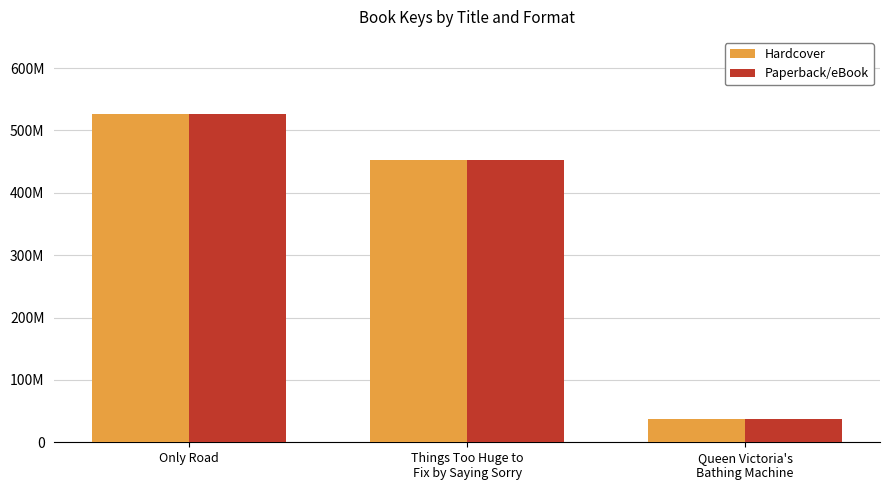

At Queen Victoria's
Bathing Machine, list the series in order from largest to smallest.

Hardcover, Paperback/eBook